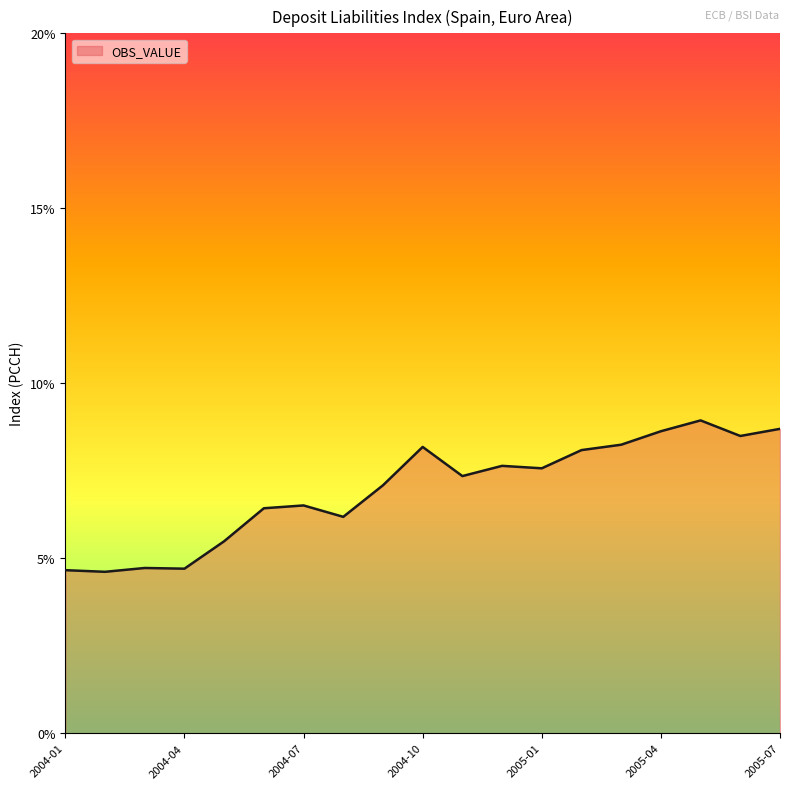

What is the smallest value displayed?

4.6